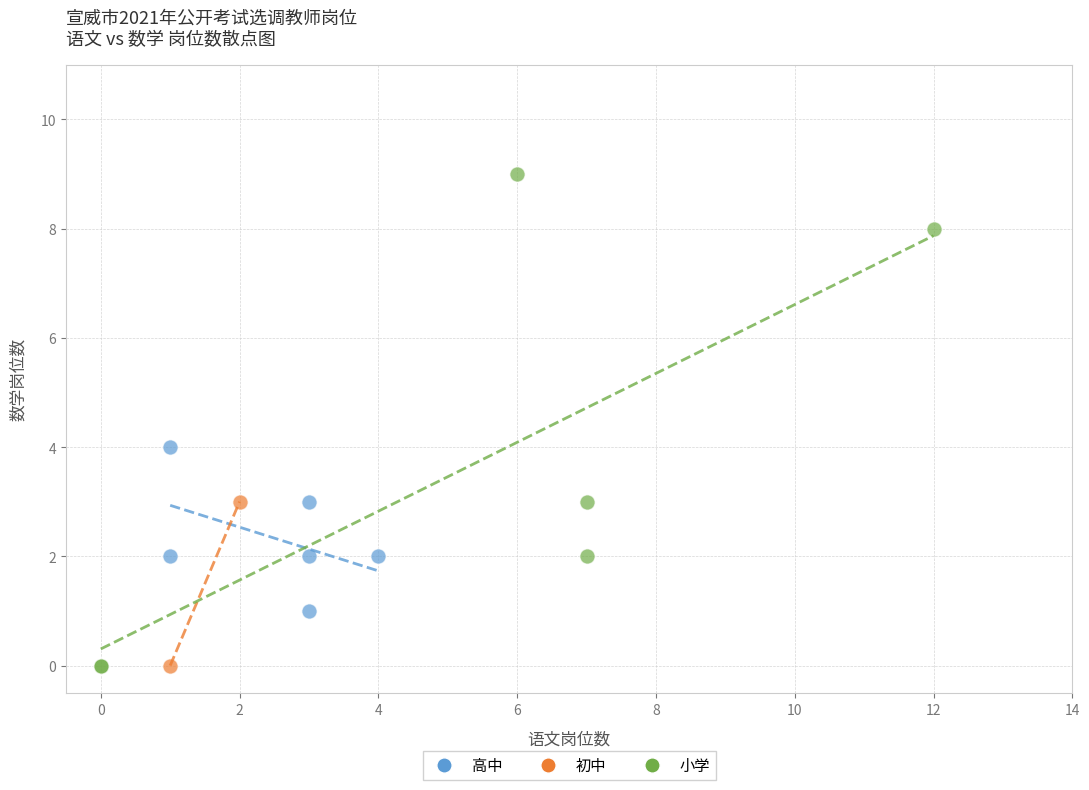

Which series reaches the maximum Y coordinate?

小学